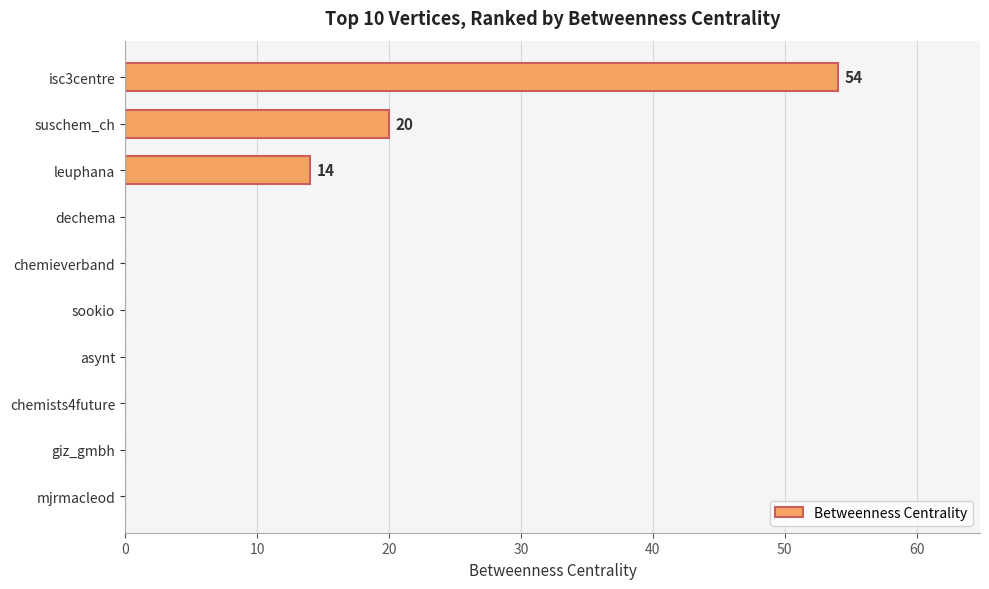

The value at chemists4future is 0. True or false?

True